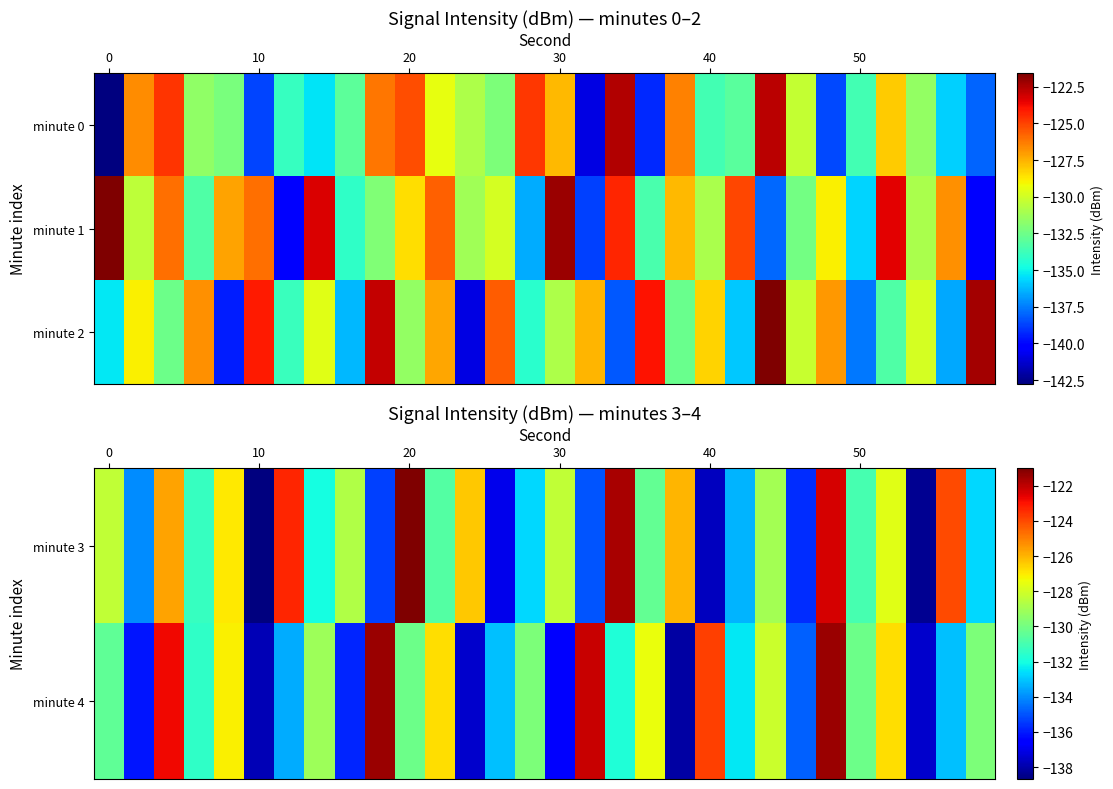

How many data points in minute 3 are less than -130?

16